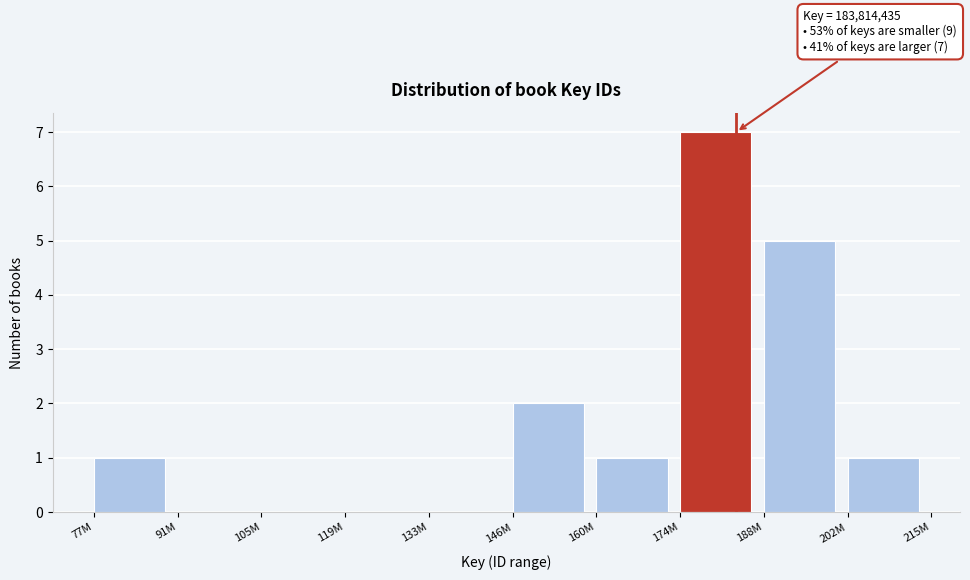

Reading left to right, what are all the values shown in this chart?

77M=1	91M=0	105M=0	119M=0	133M=0	146M=2	160M=1	174M=7	188M=5	202M=1